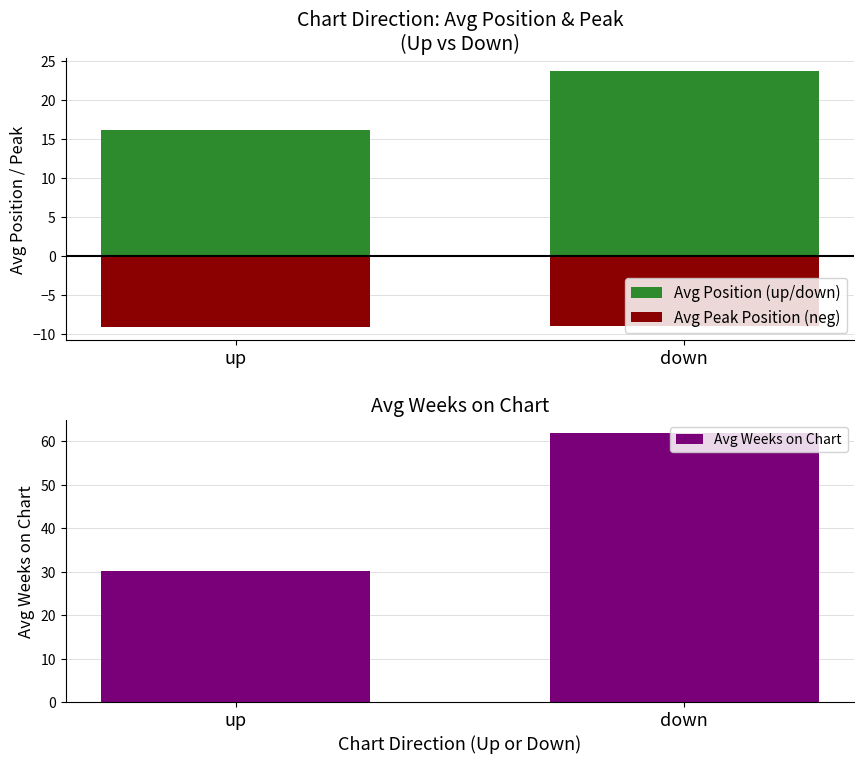

At which label does Avg Position (up/down) reach its minimum?

up